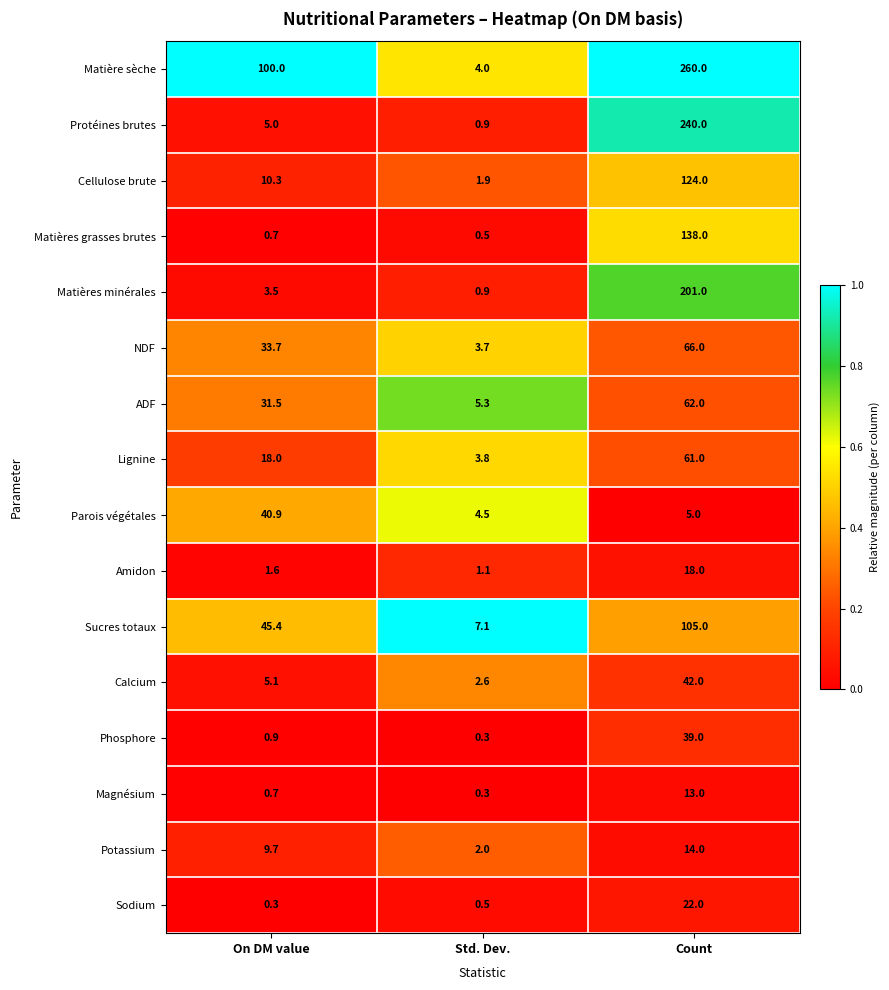

What is the minimum value shown in the chart?

0.3